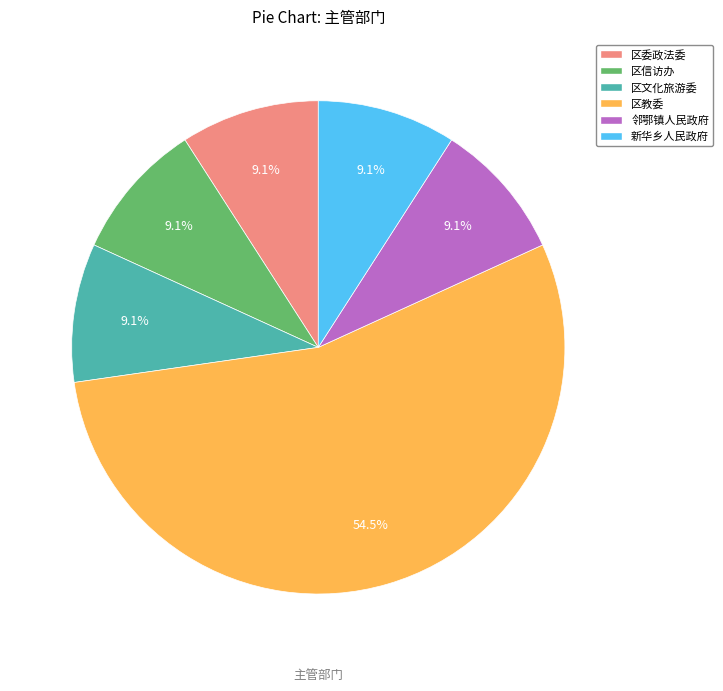

How many segments does this pie chart have?

6